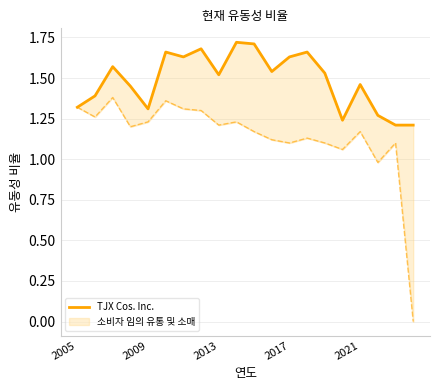

How many points are lower than both their immediate neighbors (excluding endpoints)?

5